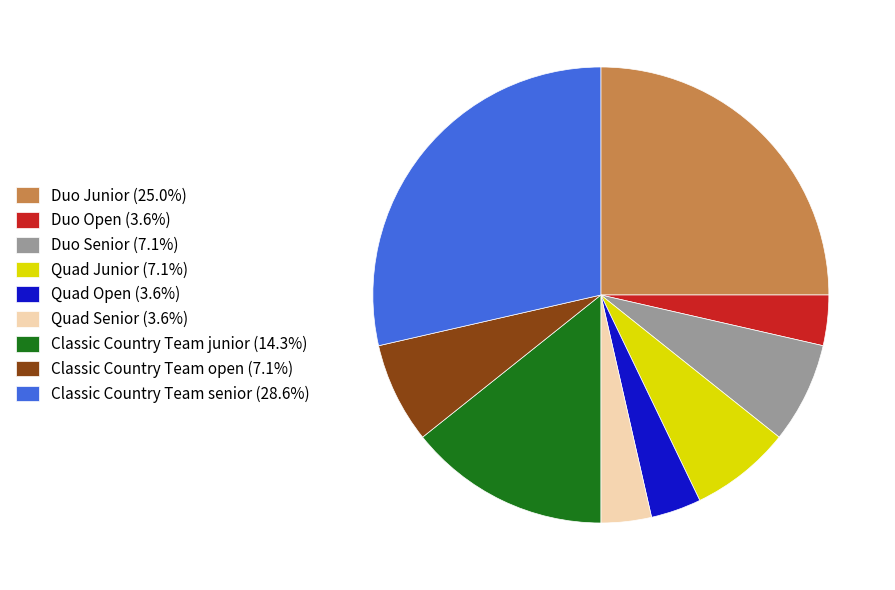

Is it true that Quad Senior is 10% of the pie?

False